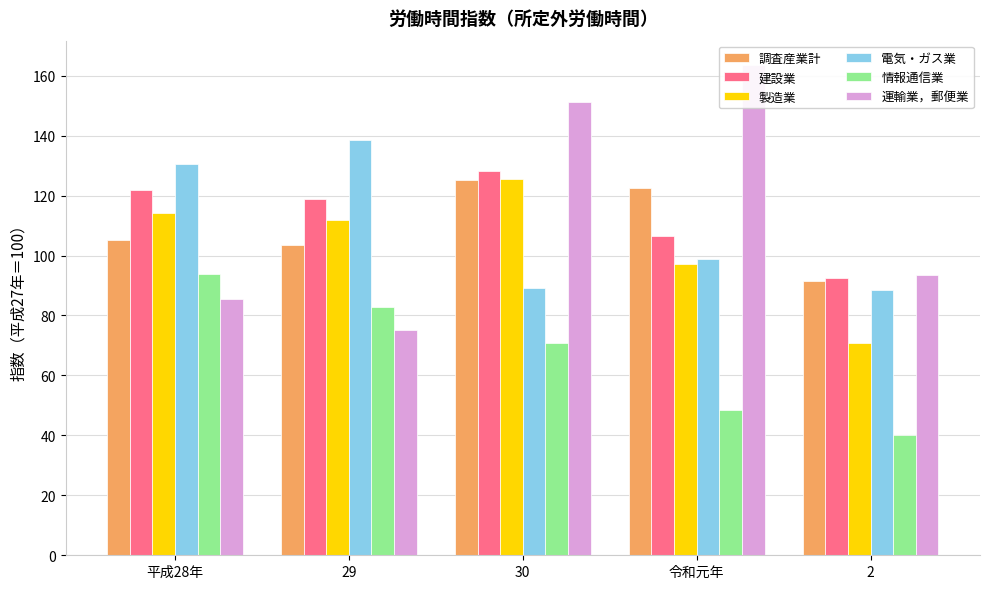

Reading left to right, transcribe all the data shown in this chart.

調査産業計: 105.2	103.4	125.2	122.6	91.4
建設業: 121.8	119.0	128.2	106.5	92.5
製造業: 114.1	111.9	125.5	97.2	70.7
電気・ガス業: 130.6	138.5	89.1	98.9	88.5
情報通信業: 93.9	82.7	70.8	48.6	40.0
運輸業，郵便業: 85.6	75.0	151.3	163.5	93.6